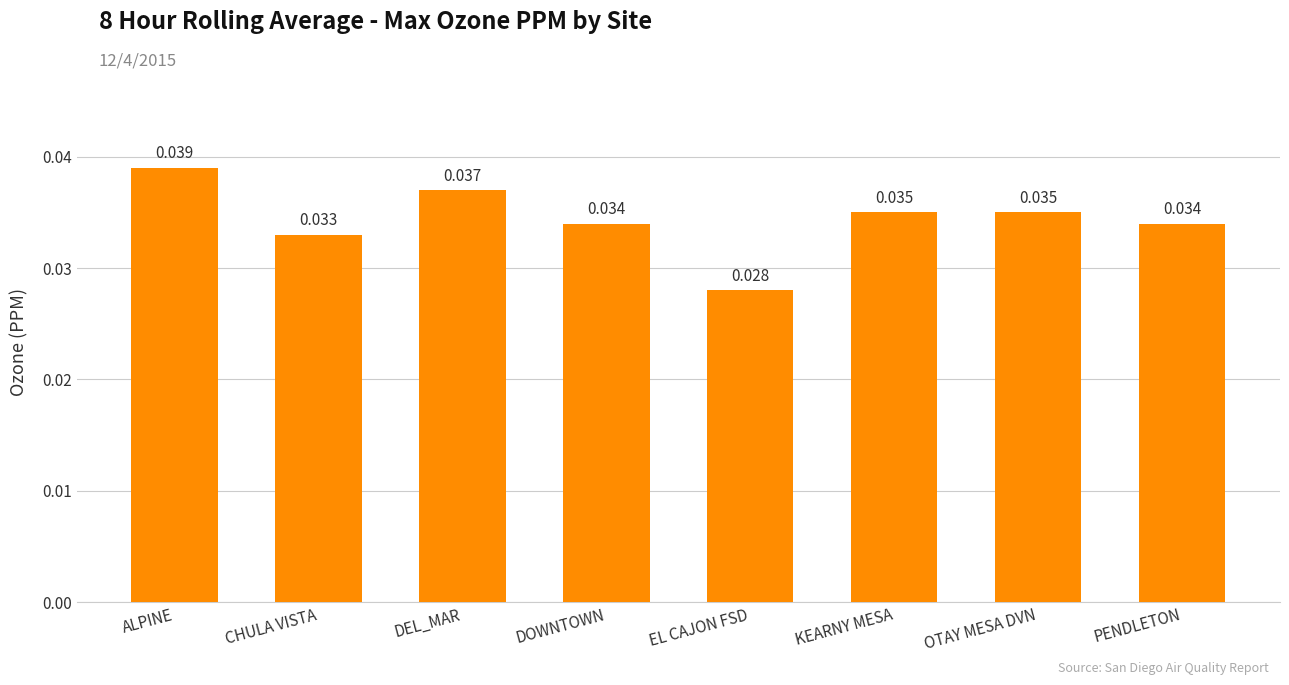

Count the number of categories in the chart.

8